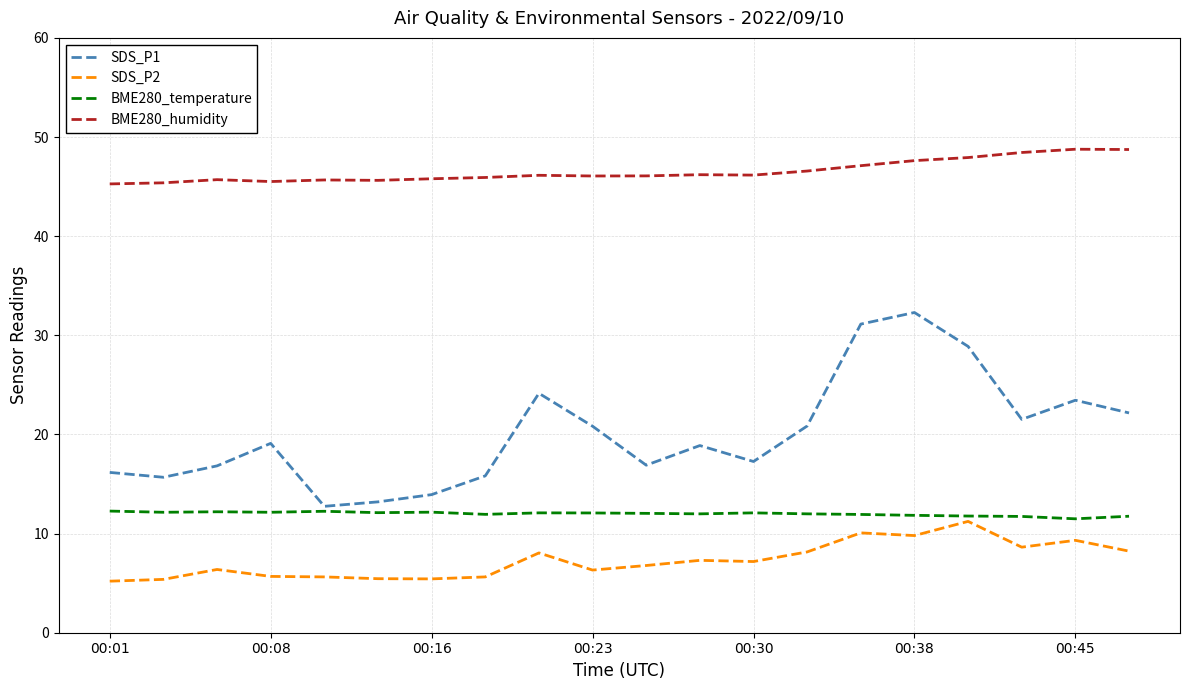

True or false: SDS_P2 and BME280_humidity cross at least once.

False